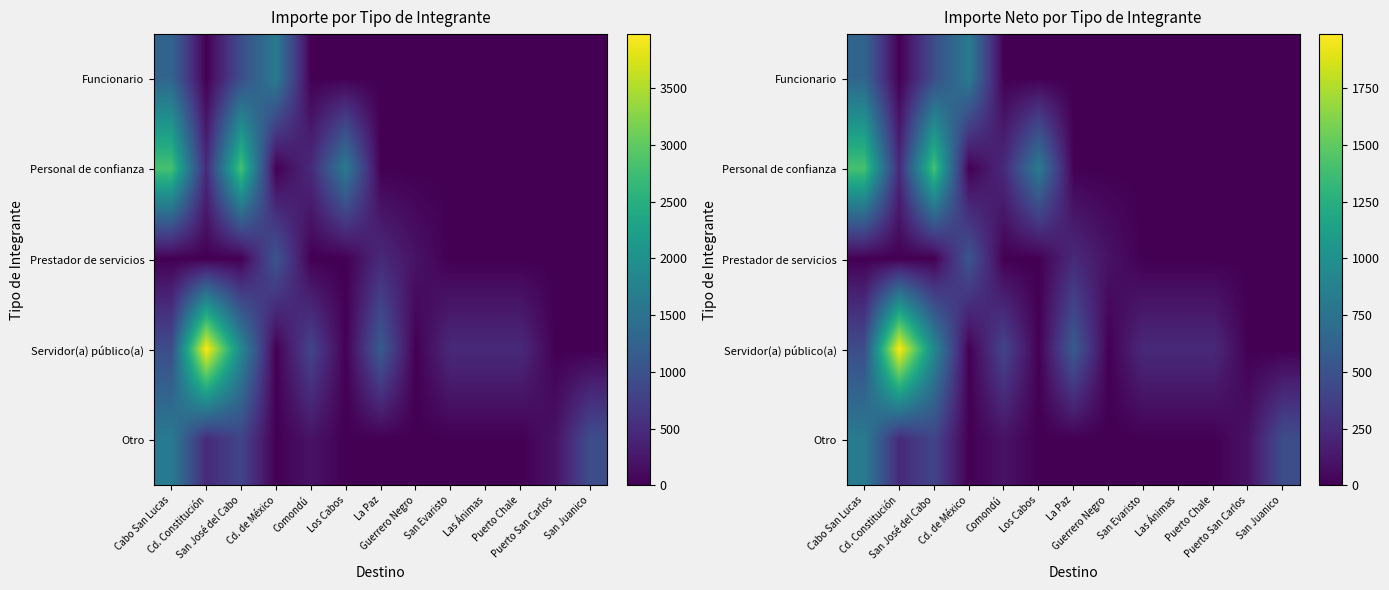

What is the difference between the Servidor(a) público(a) values at San Juanico and Comondú?

409.5